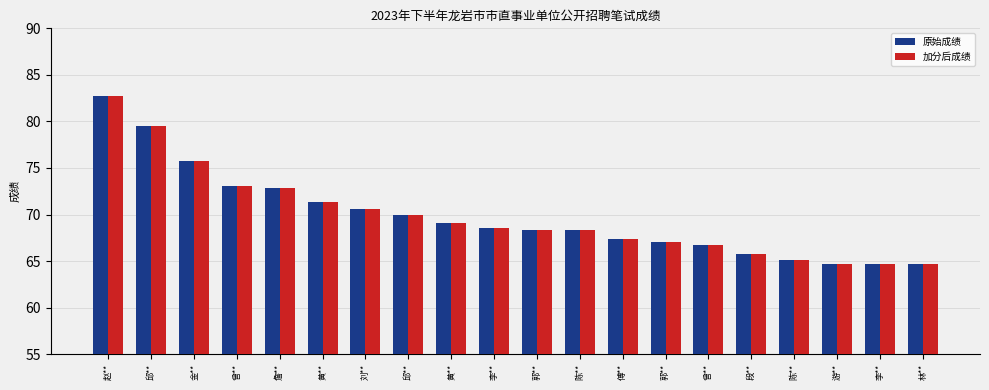

At which category is the sum across all series the highest?

赵**